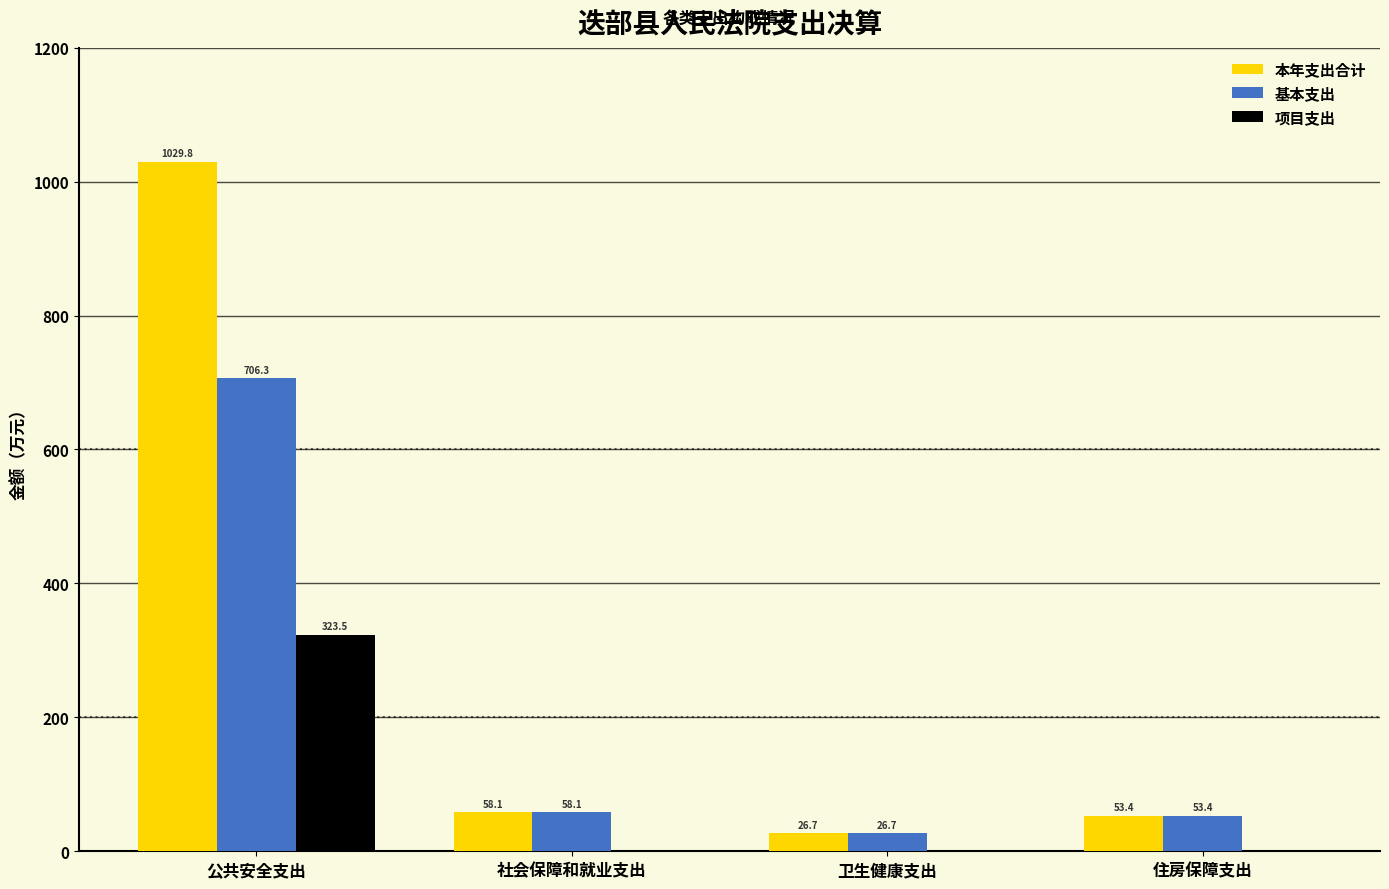

Are the bars grouped side by side (vs. stacked)?

Yes